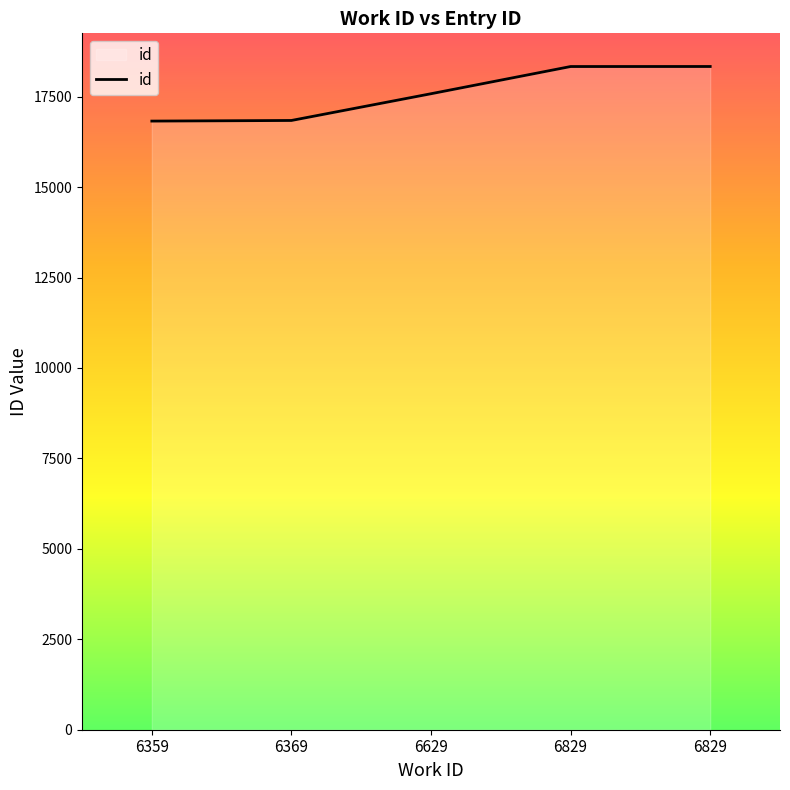

True or false: the data shows 25807 at 6369.

False